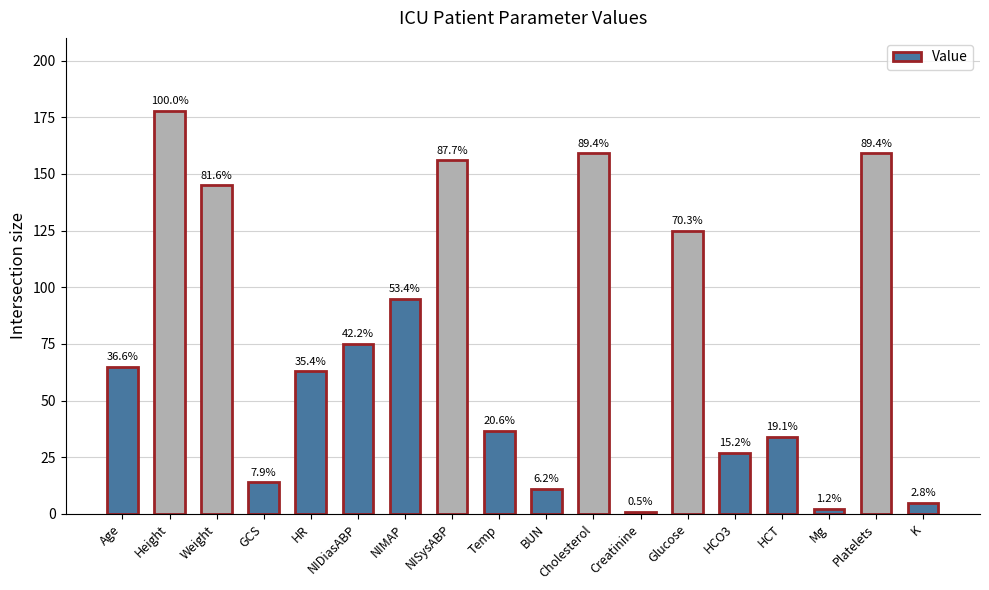

How many bars are there in total?

18